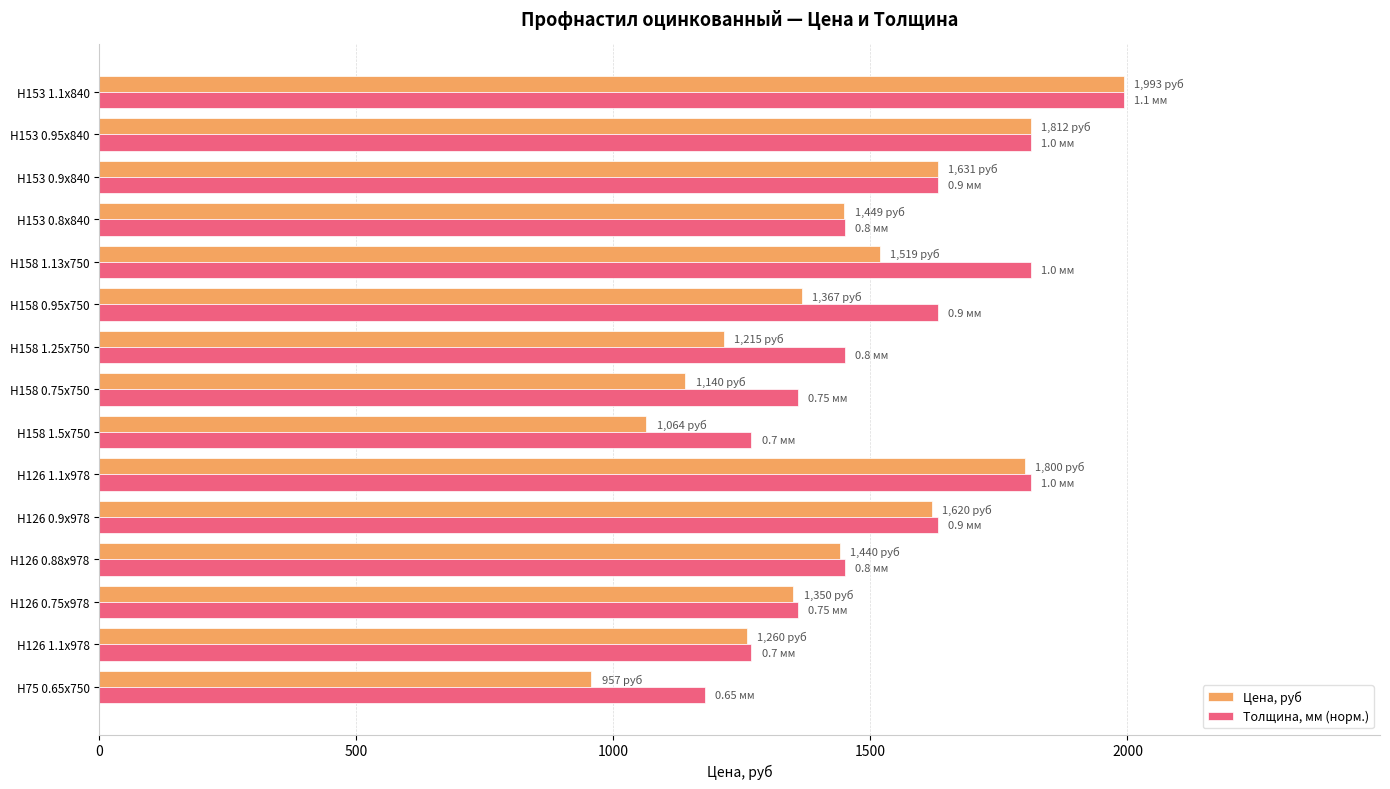

At which category is the sum across all series the highest?

Н153 1.1х840